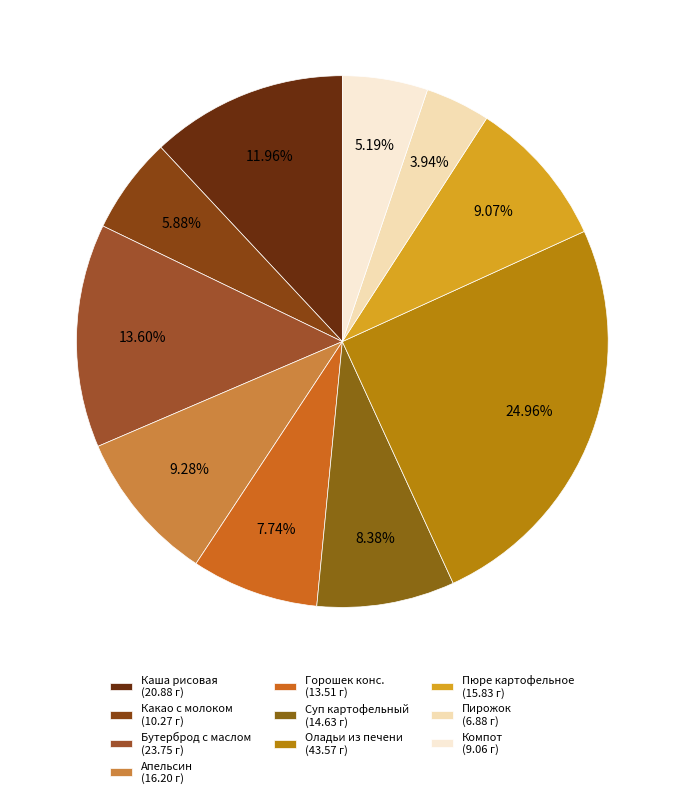

What is the smallest slice in the pie chart?

Пирожок (6.88 г)